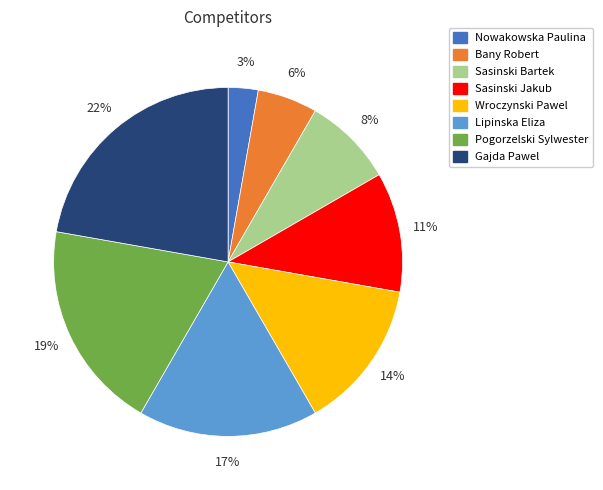

True or false: Gajda Pawel accounts for 37% of the total.

False